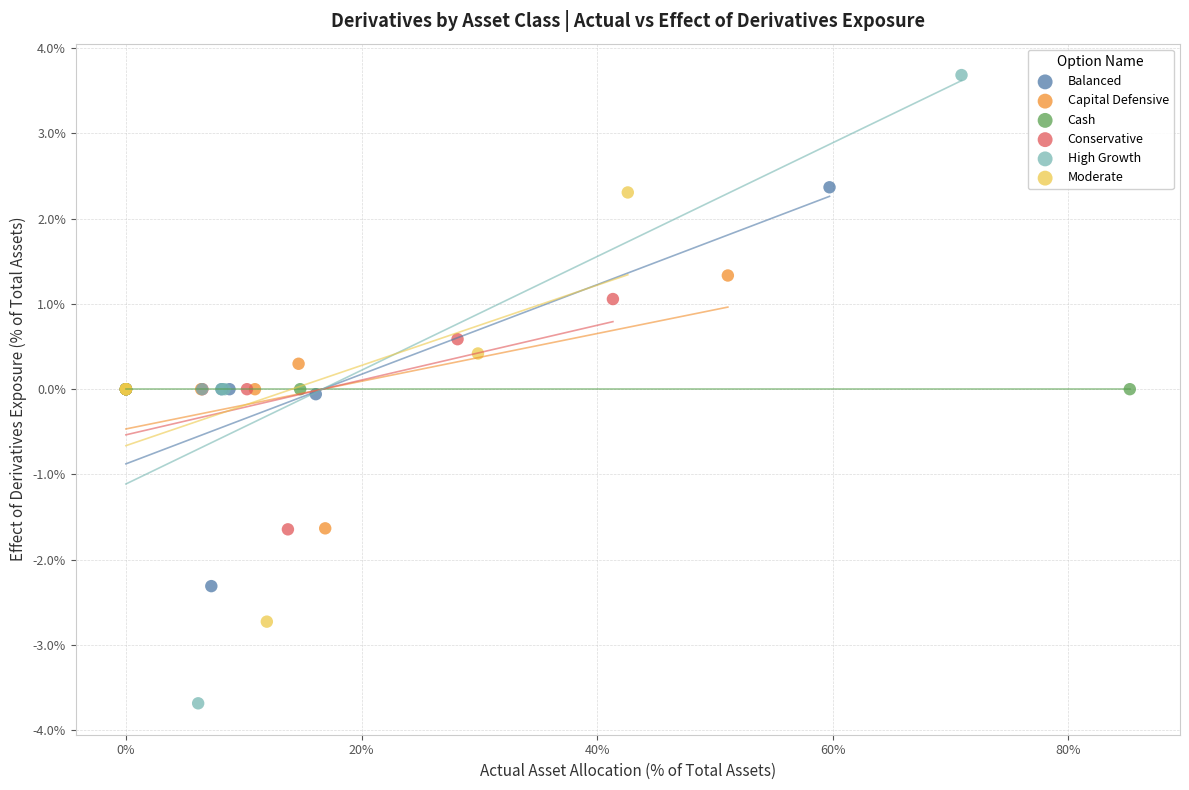

Which series contains the highest Y value?

High Growth